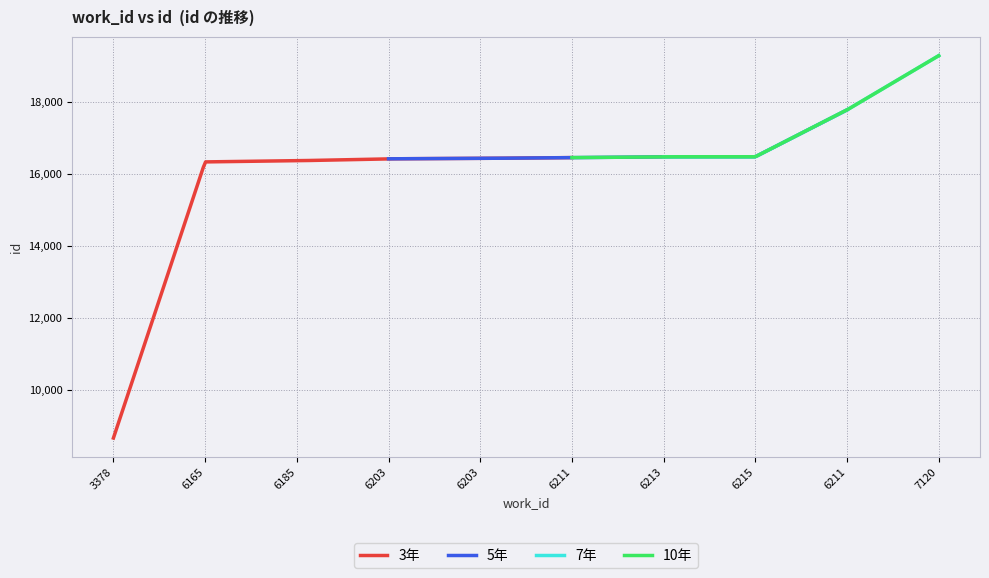

What is the value of the 5th point from the left?

16417